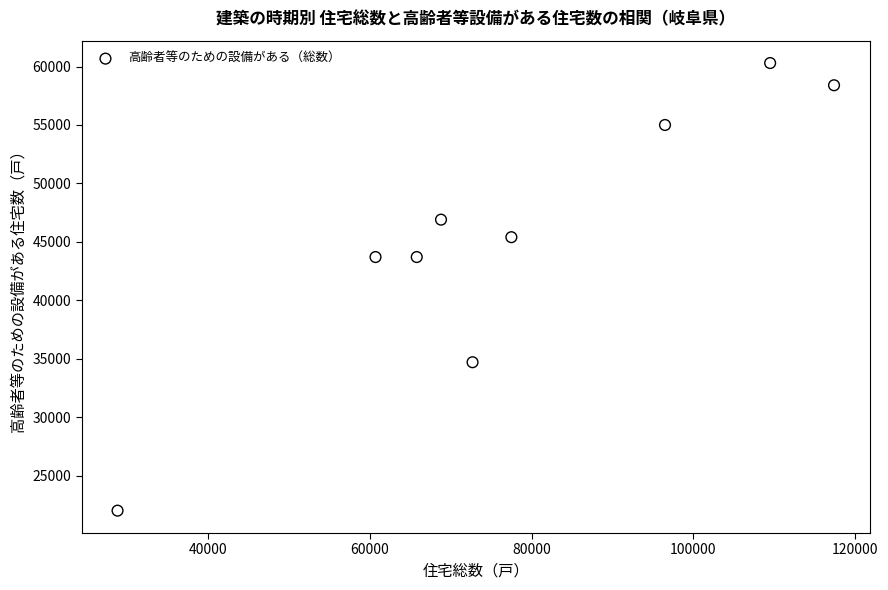

What is the average X value?

77522